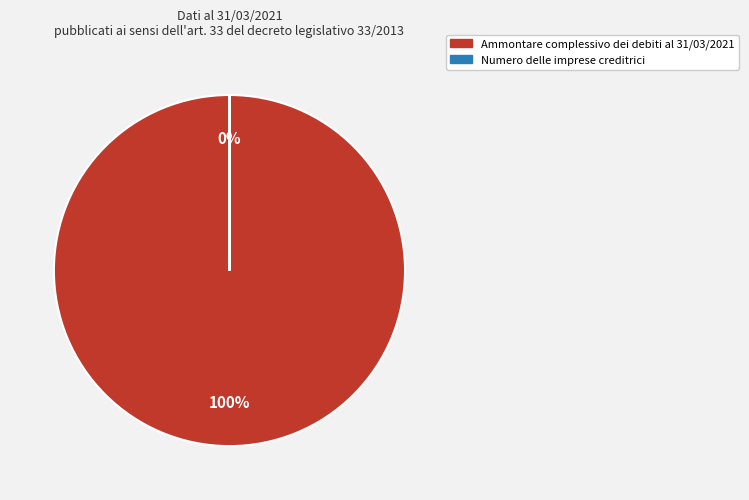

Is it true that Ammontare complessivo dei debiti al 31/03/2021 is 100% of the pie?

True